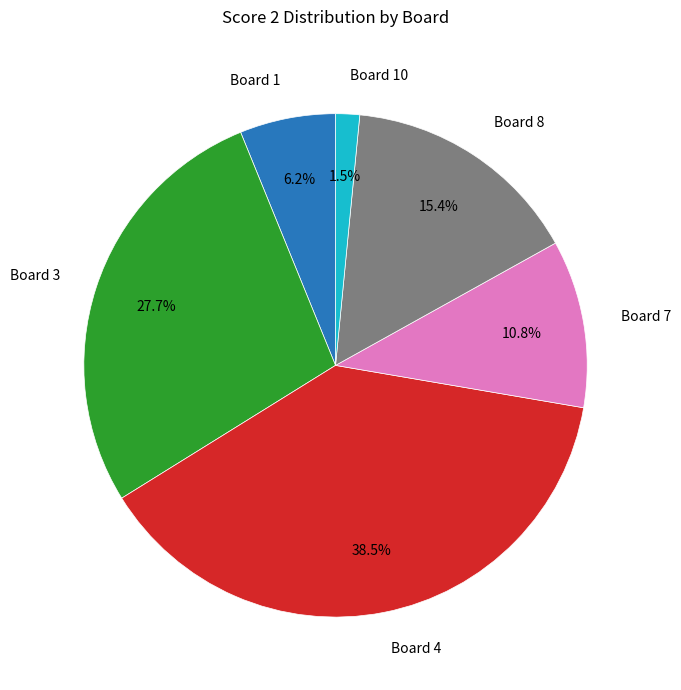

What percentage do Board 10 and Board 8 together represent?

16.9%